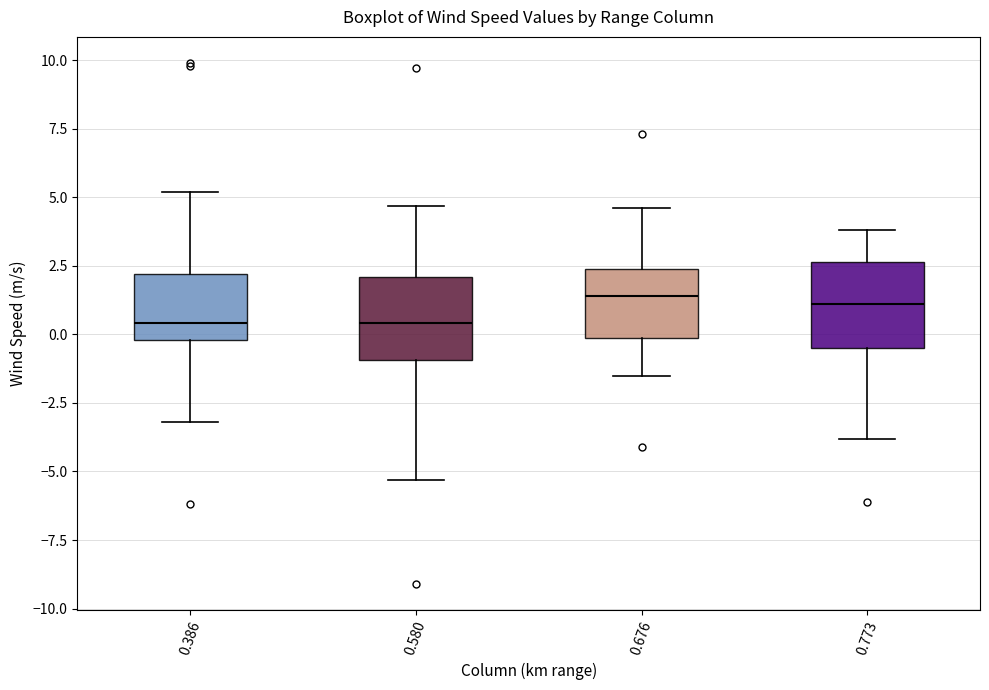

Reading left to right, transcribe this box plot: for each box, give where its median line is, the range the box spans, and where its two whiskers end, as read against the y-axis. The values are not printed on the chart, so give them approximately, as read against the axis.

0.386: median 0.5, box 0.0 to 2.0, whiskers -3.0 to 5.0
0.580: median 0.5, box -1.0 to 2.0, whiskers -5.5 to 4.5
0.676: median 1.5, box 0.0 to 2.5, whiskers -1.5 to 4.5
0.773: median 1.0, box -0.5 to 2.5, whiskers -4.0 to 4.0